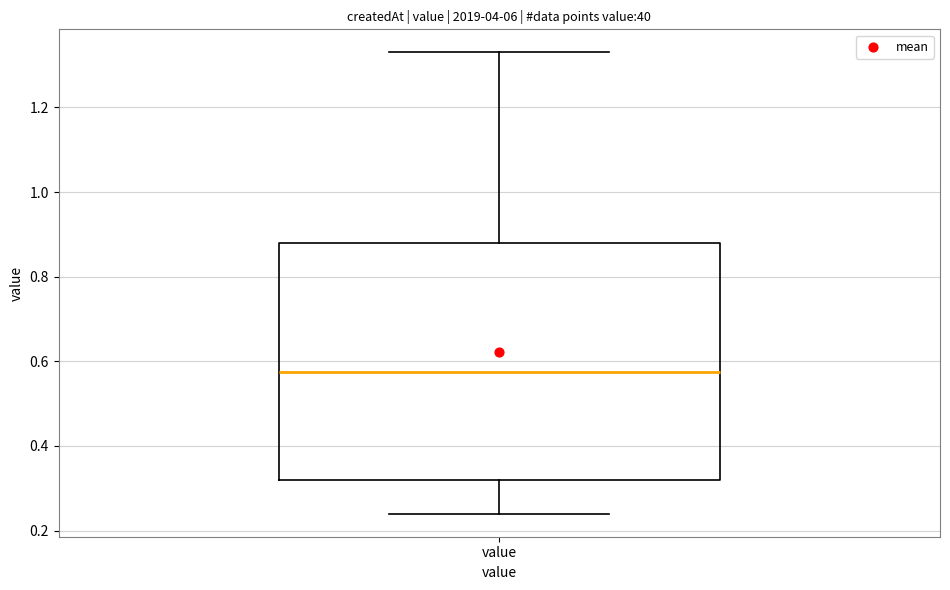

Read this box plot against the y-axis: the position of the median line, the range covered by the box, and the ends of both whiskers. The values are not printed on the chart, so give them approximately, as read against the axis.

median 0.58, box 0.32 to 0.88, whiskers 0.24 to 1.34